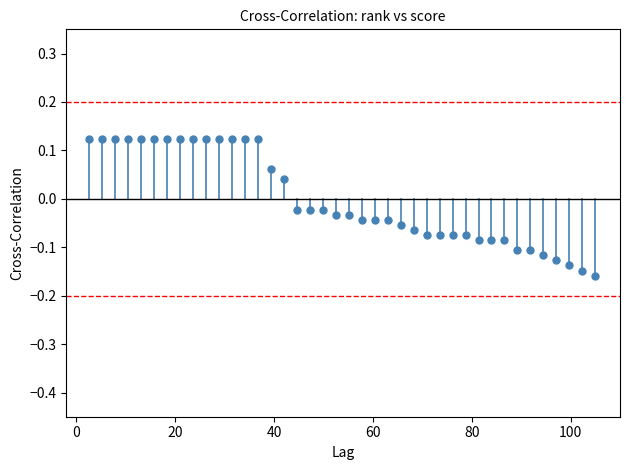

What is the range of Y values (max minus min)?

0.3